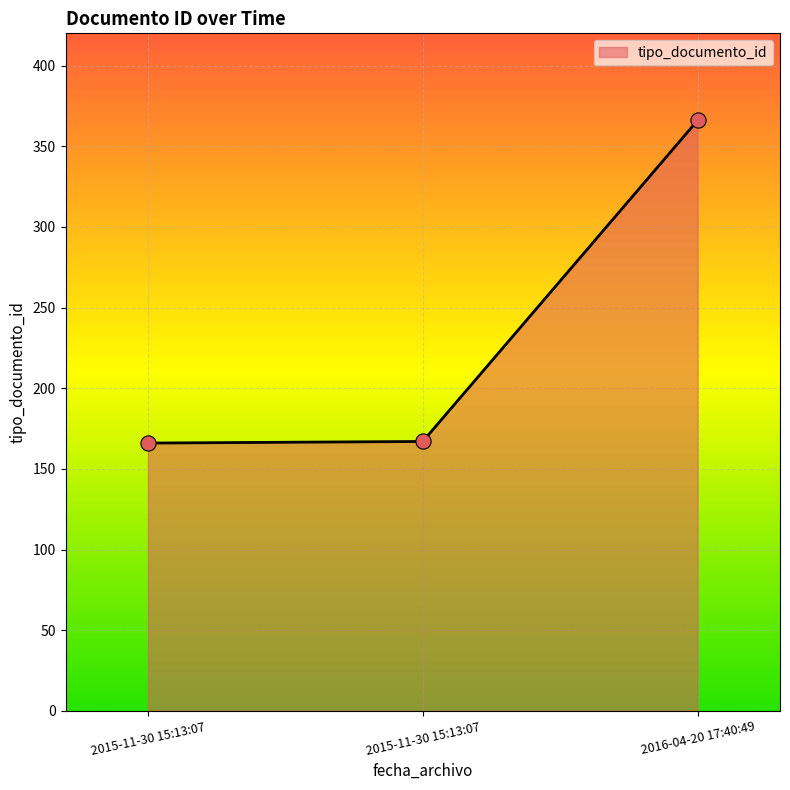

What is the change in value from 2015-11-30 15:13:07 to 2015-11-30 15:13:07?

+1